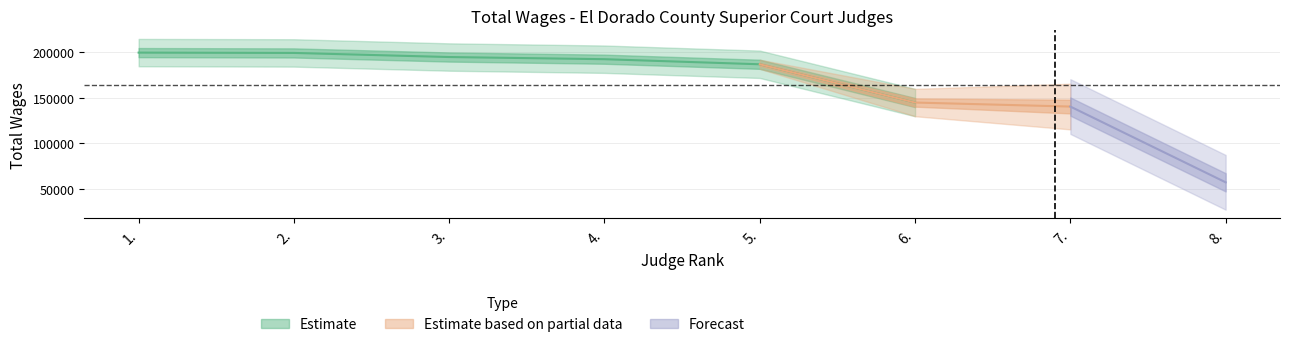

Which label corresponds to the largest value in the chart?

1.